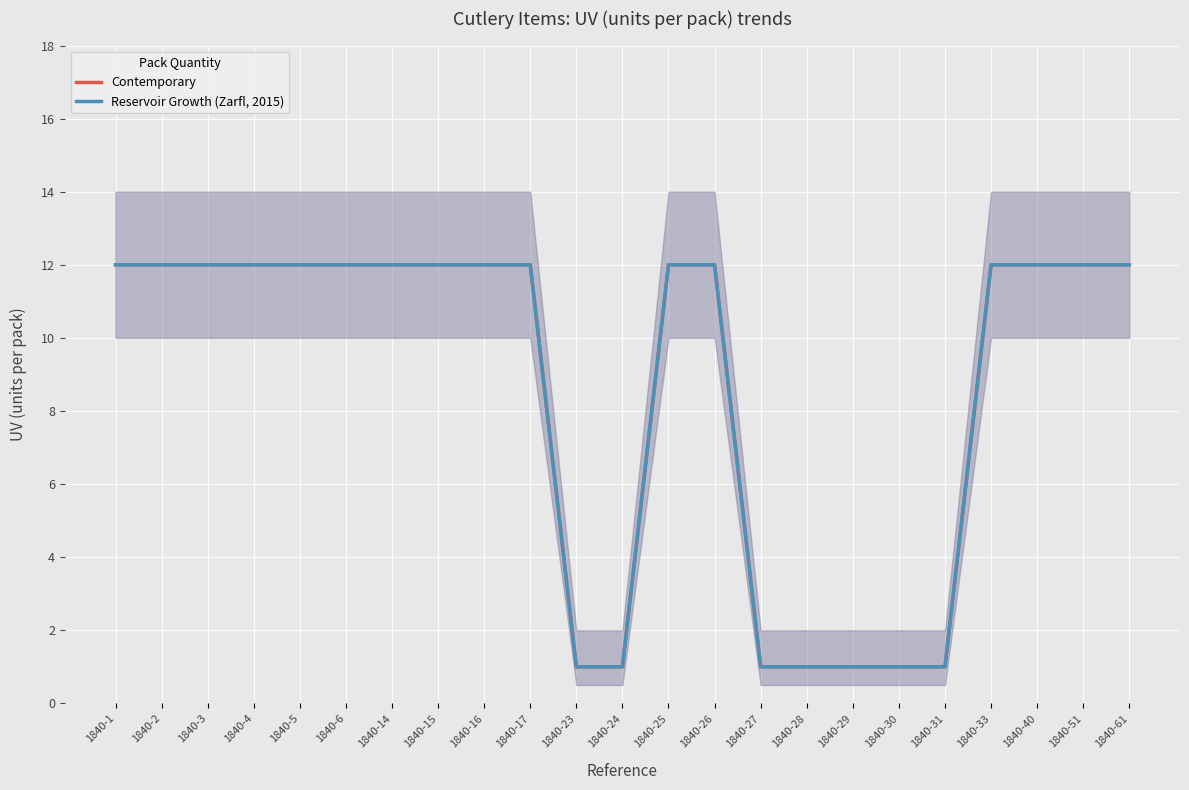

At which category does the chart reach its peak across all series?

1840-1